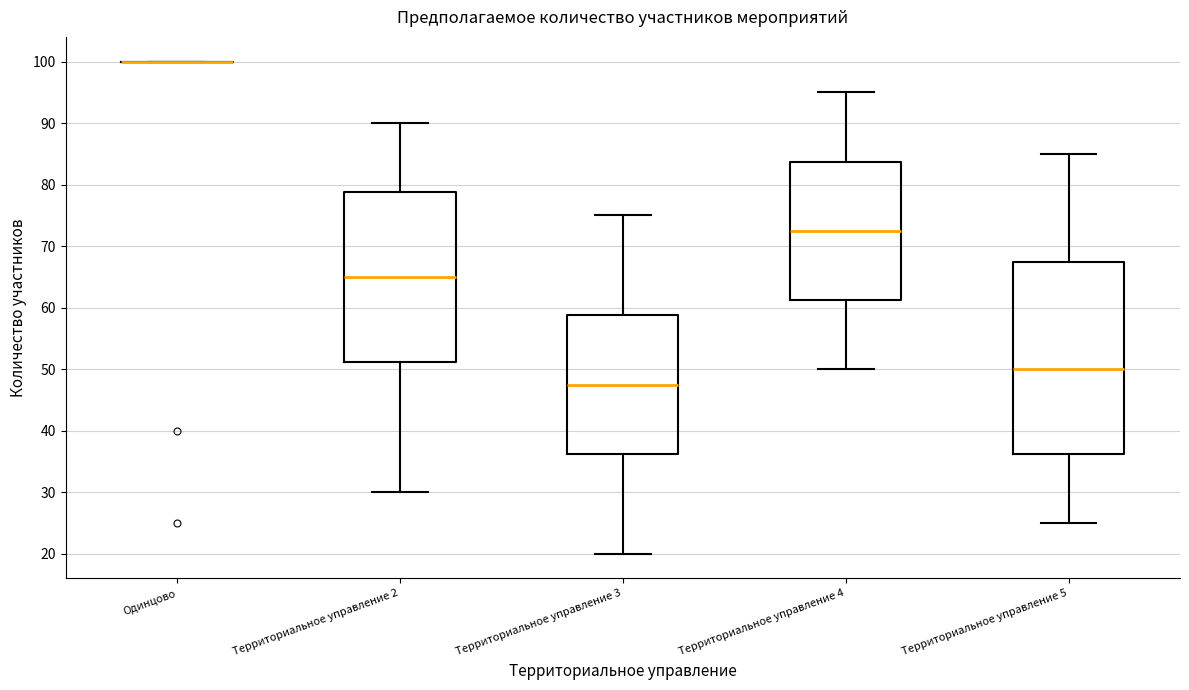

Where does the upper whisker of the box for Территориальное управление 4 end on the y-axis? The values are not printed on the chart, so give them approximately, as read against the axis.

95